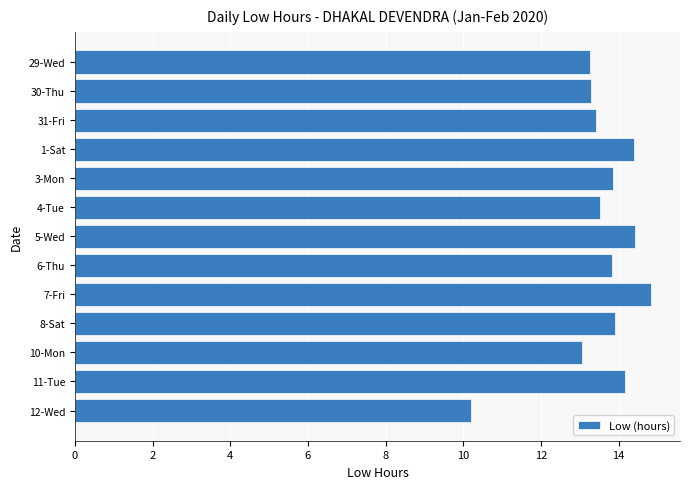

Count the number of data series in this chart.

1